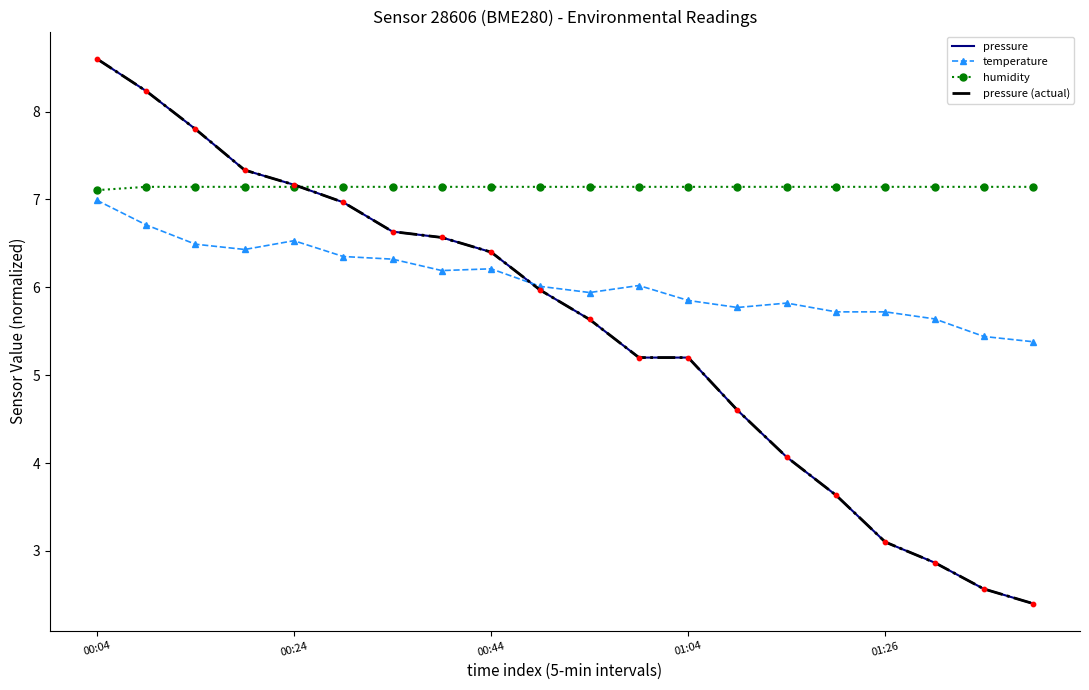

At how many categories does at least one series exceed 7?

20